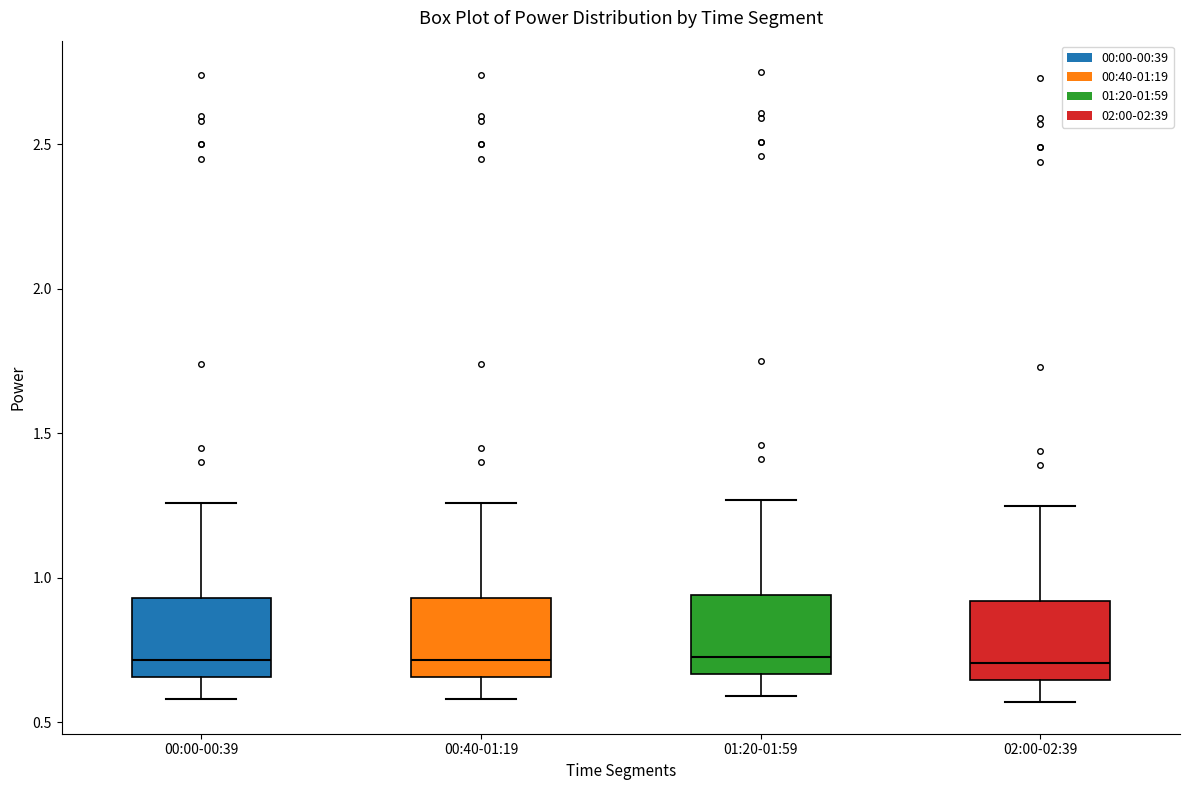

Reading left to right, read every box against the y-axis: the position of its median line, the range the box covers, and the ends of its whiskers. The values are not printed on the chart, so give them approximately, as read against the axis.

00:00-00:39: median 0.70, box 0.65 to 0.95, whiskers 0.60 to 1.25
00:40-01:19: median 0.70, box 0.65 to 0.95, whiskers 0.60 to 1.25
01:20-01:59: median 0.75, box 0.65 to 0.95, whiskers 0.60 to 1.25
02:00-02:39: median 0.70, box 0.65 to 0.90, whiskers 0.55 to 1.25